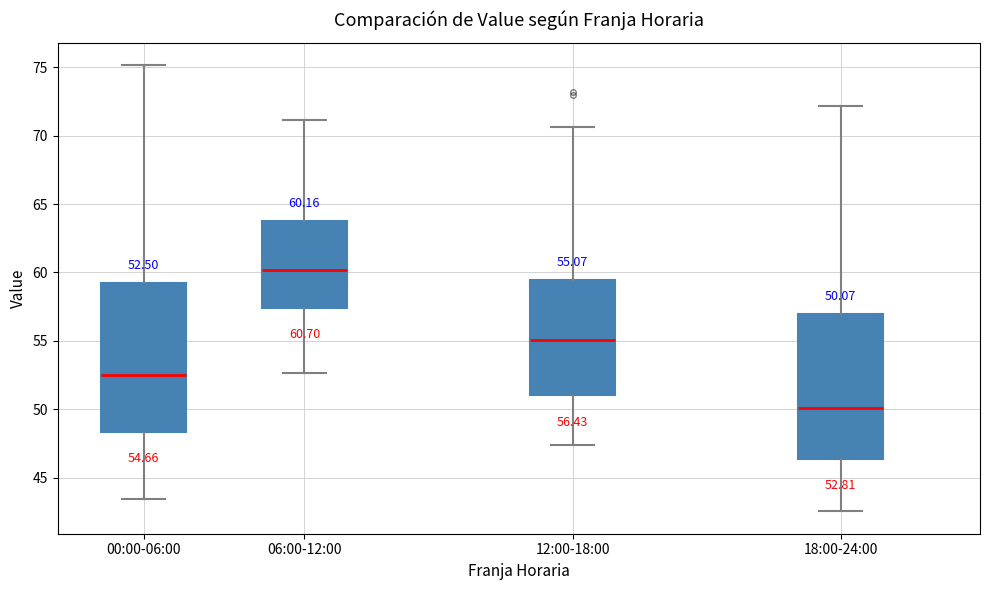

Which box has the lowest median line?

18:00-24:00